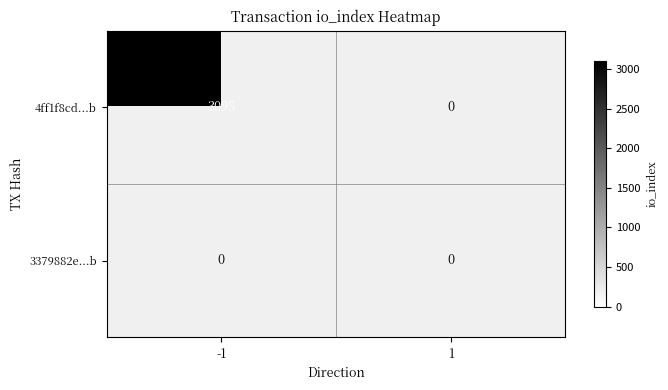

Reading left to right, transcribe all the data shown in this chart.

4ff1f8cd4cc2815d2716cd2827d30d6f95cb76b: -1=3095	1=0
3379882e04f09685d512ca7a6a426a1b9cce3a1: -1=0	1=0